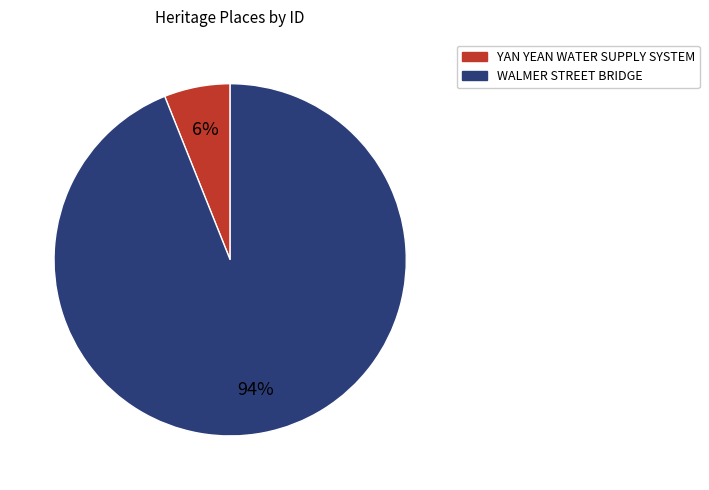

Does YAN YEAN WATER SUPPLY SYSTEM represent more than half of the total?

No